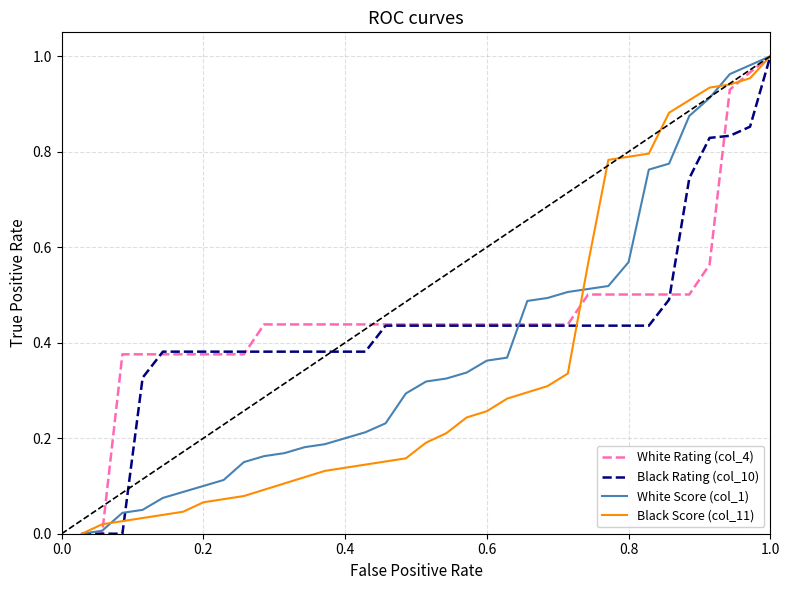

List the series in order of their overall mean, highest first.

White Rating (col_4), Black Rating (col_10), White Score (col_1), Black Score (col_11)